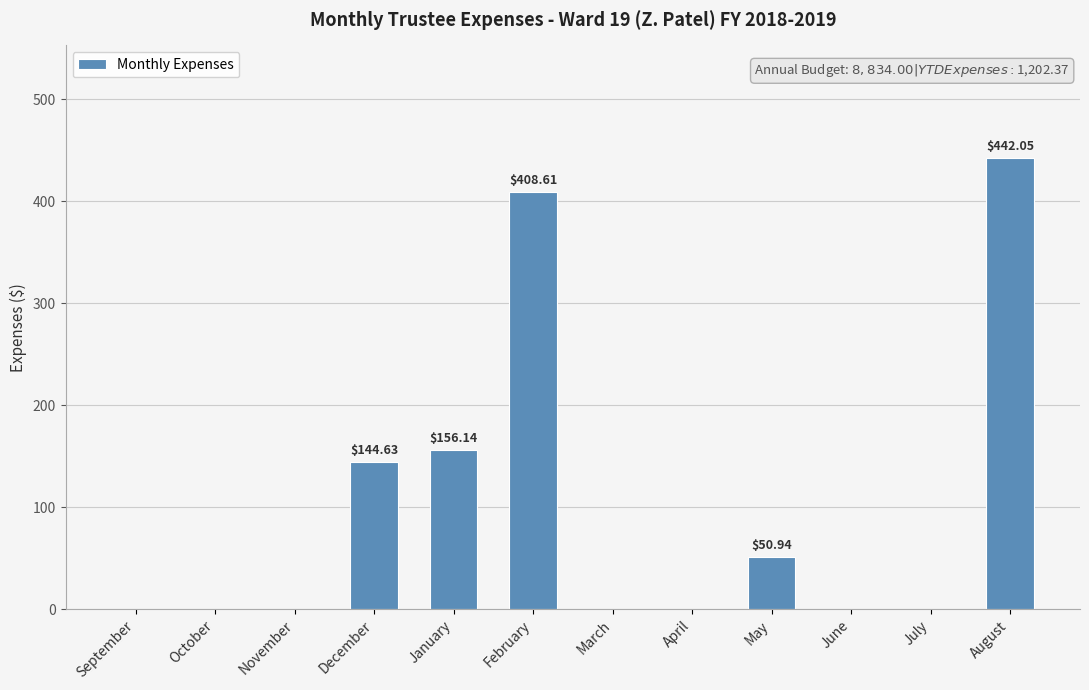

What is the sum of the values at July and February?

408.6